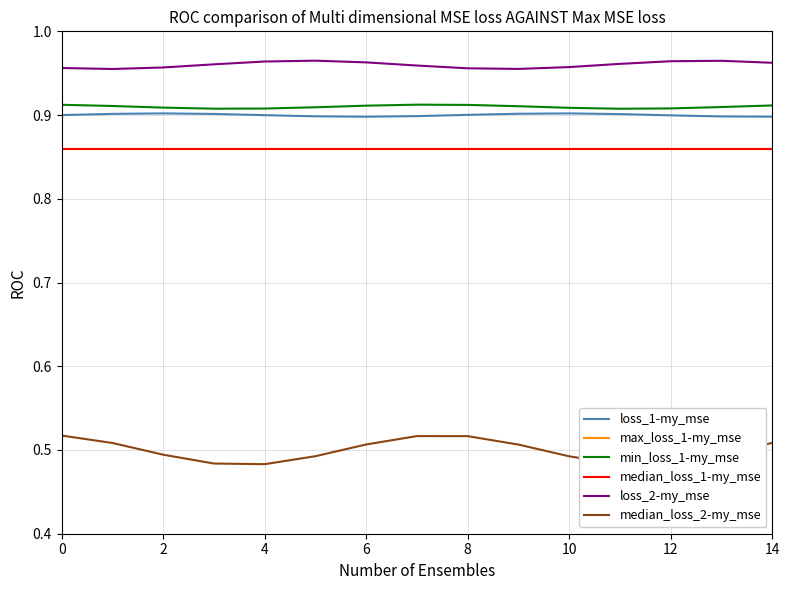

The value of median_loss_1-my_mse at 10 is 0.9. True or false?

True